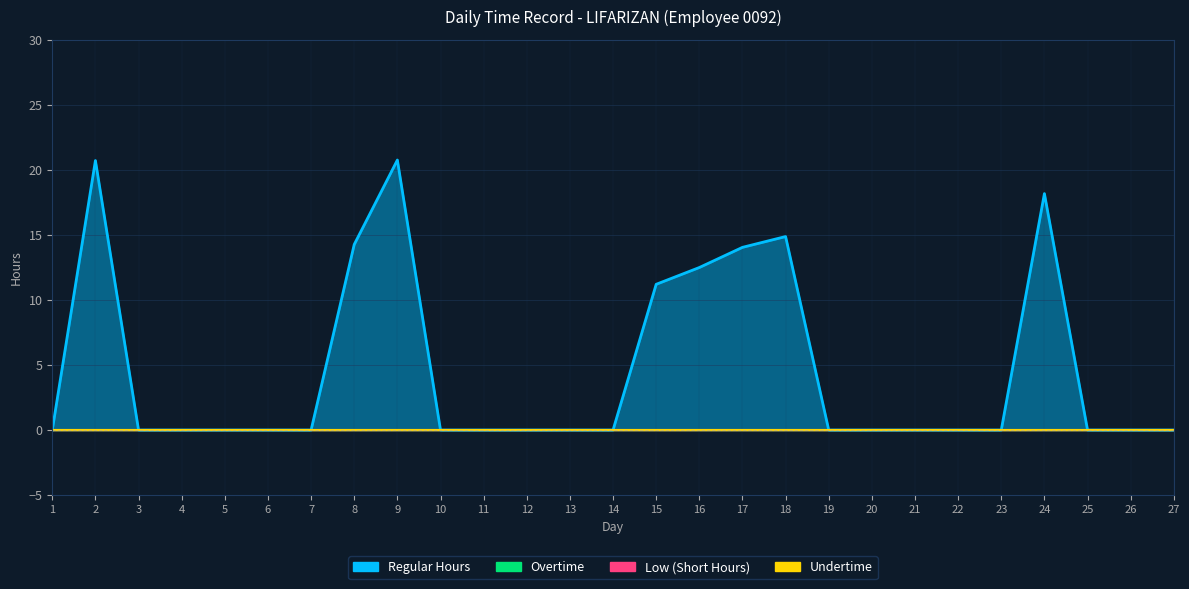

Which has a higher value, 22 or 8?

8